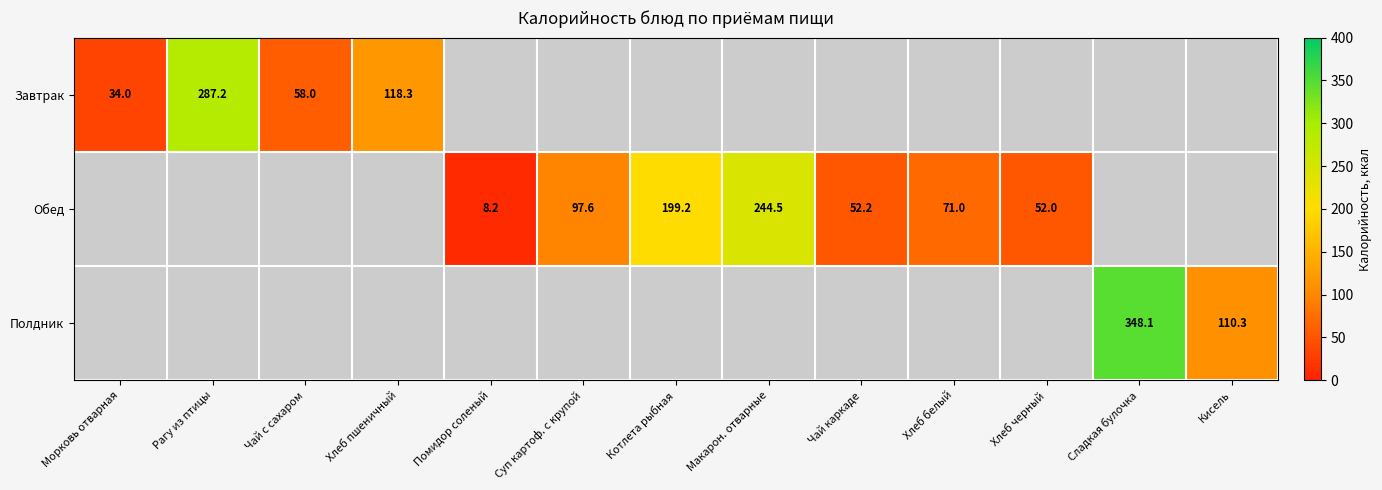

The Завтрак series shows 58.0 at Чай с сахаром. True or false?

True